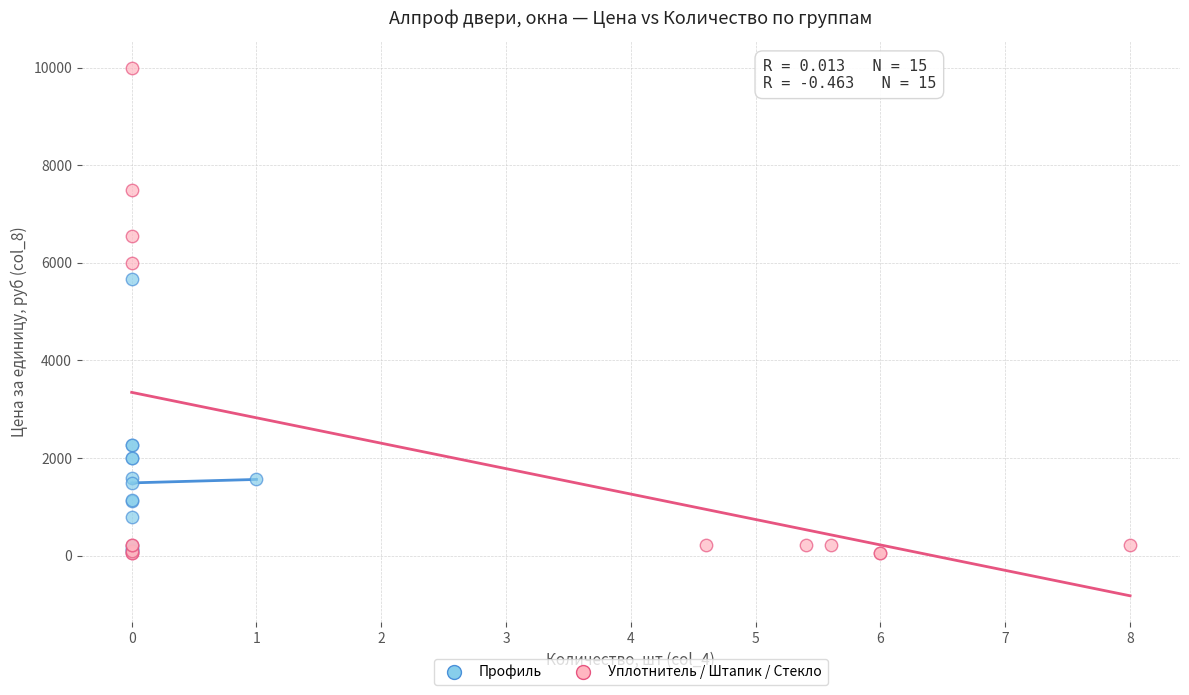

Which series has the widest spread of Y values?

Уплотнитель / Штапик / Стекло